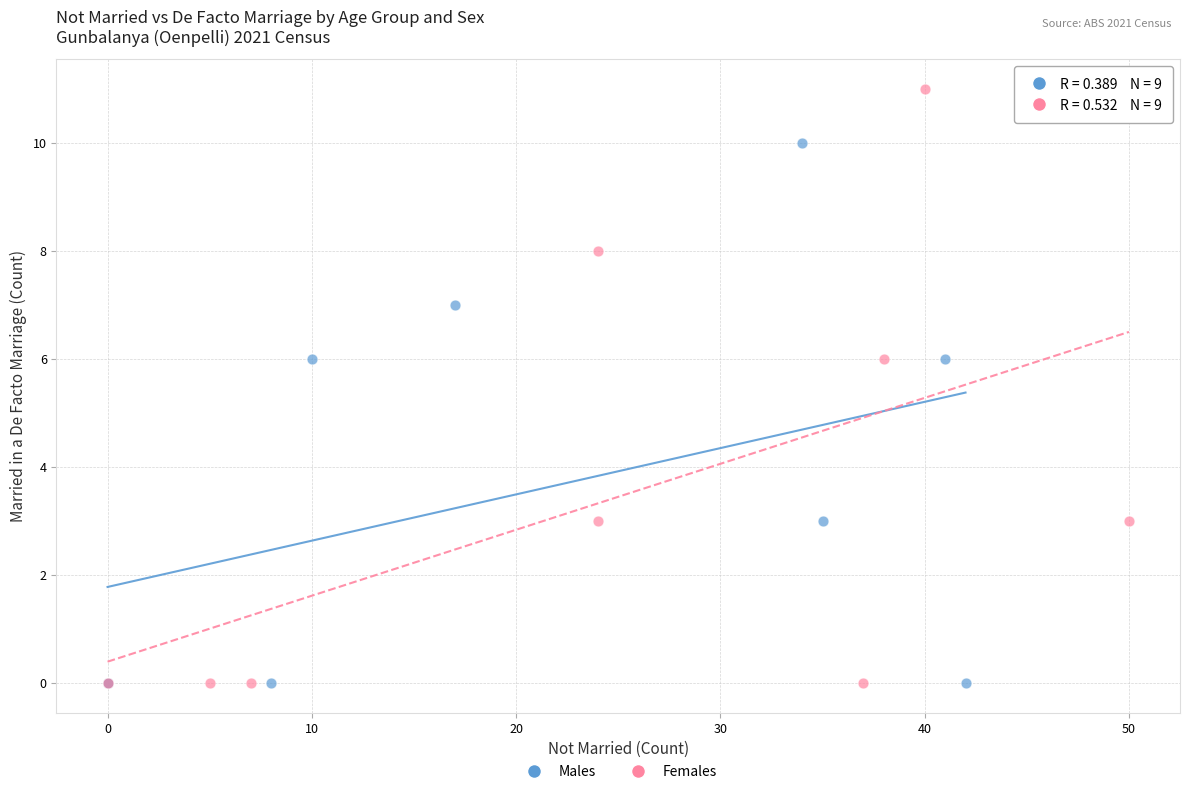

Which series has the largest Y range (max minus min)?

Females